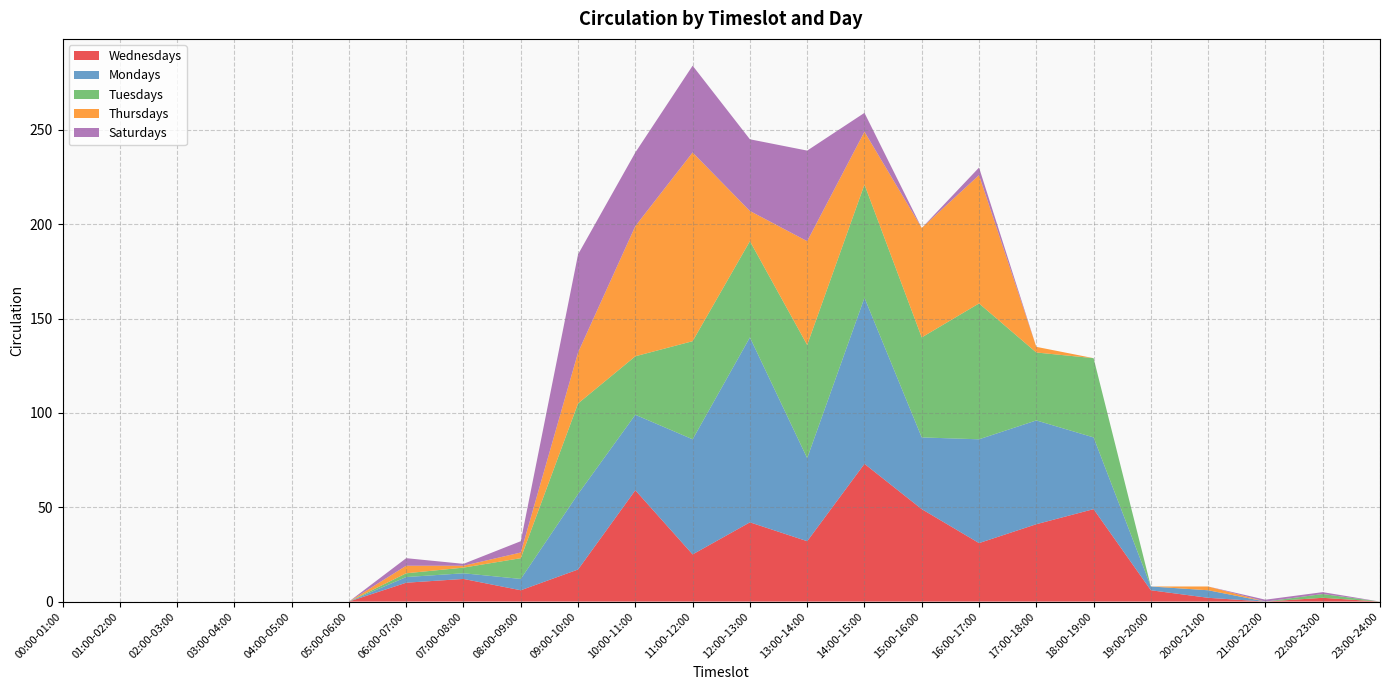

Reading right to left, extract all data points from this chart.

Wednesdays: 0	2	0	2	6	49	41	31	49	73	32	42	25	59	17	6	12	10	0	0	0	0	0	0
Mondays: 0	0	0	4	2	38	55	55	38	88	44	98	61	40	40	6	3	3	0	0	0	0	0	0
Tuesdays: 0	2	0	0	0	42	36	72	53	60	60	51	52	31	48	11	3	2	0	0	0	0	0	0
Thursdays: 0	0	0	2	0	0	3	68	58	28	55	16	100	69	27	3	1	4	0	0	0	0	0	0
Saturdays: 0	1	1	0	0	0	0	4	0	10	48	38	46	39	52	6	1	4	0	0	0	0	0	0